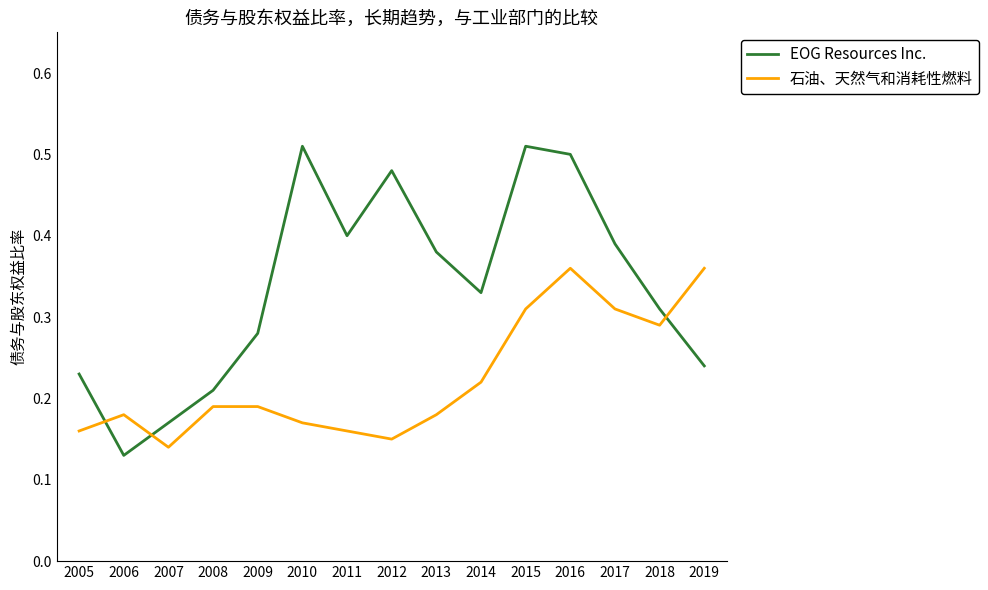

True or false: EOG Resources Inc. and 石油、天然气和消耗性燃料 intersect in this chart.

True